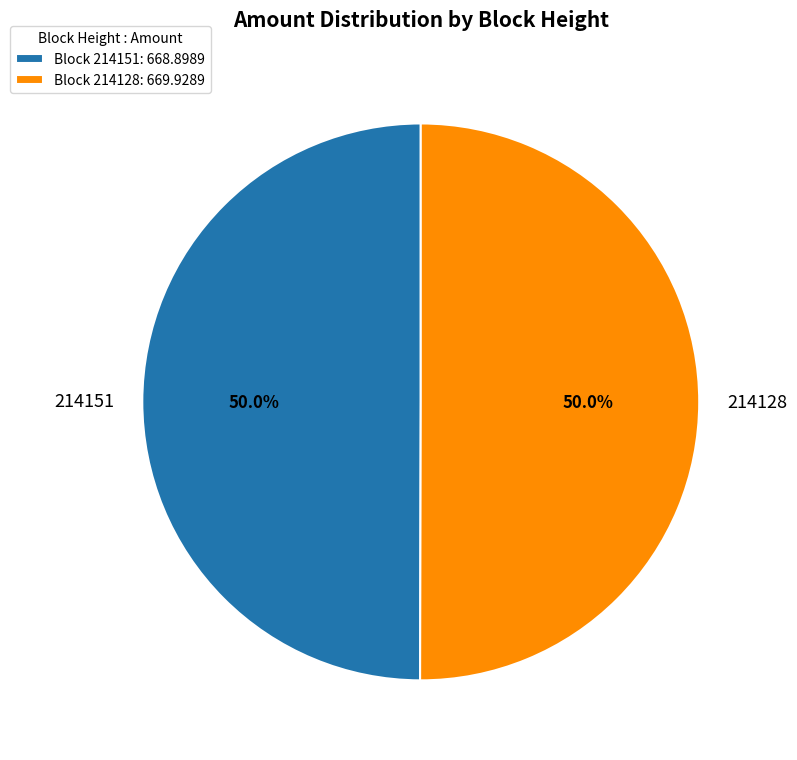

What is the total percentage of 214151 and 214128?

100.0%